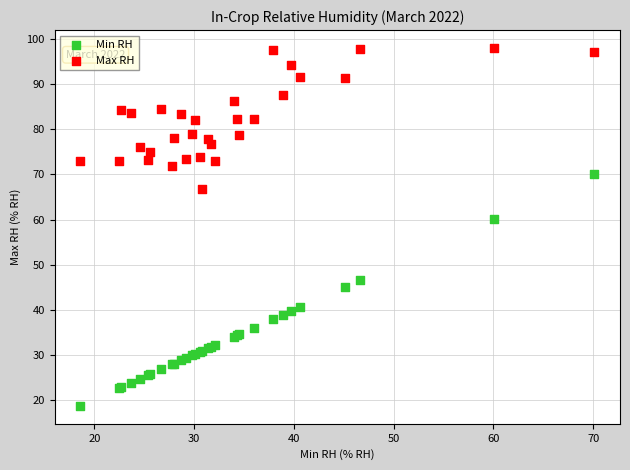

In the Min RH series, what Y value is closest to 44?

45.1